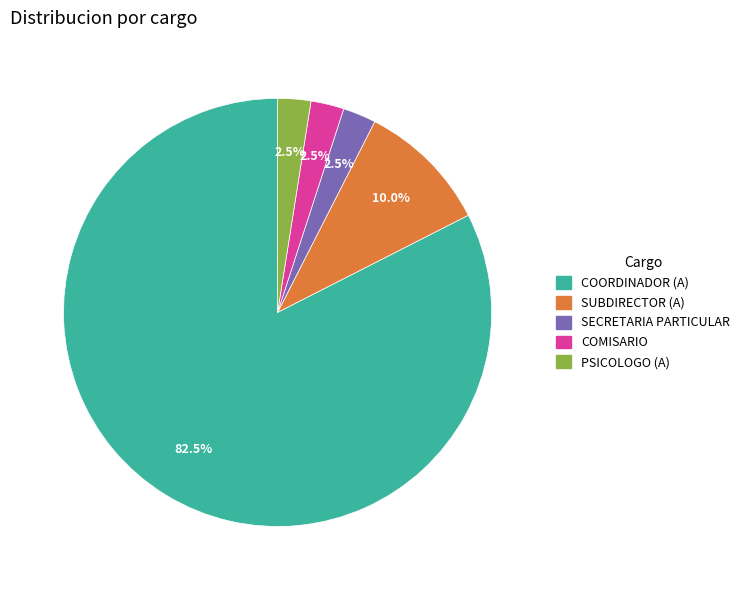

Does COORDINADOR (A) account for over 50% of the chart?

Yes